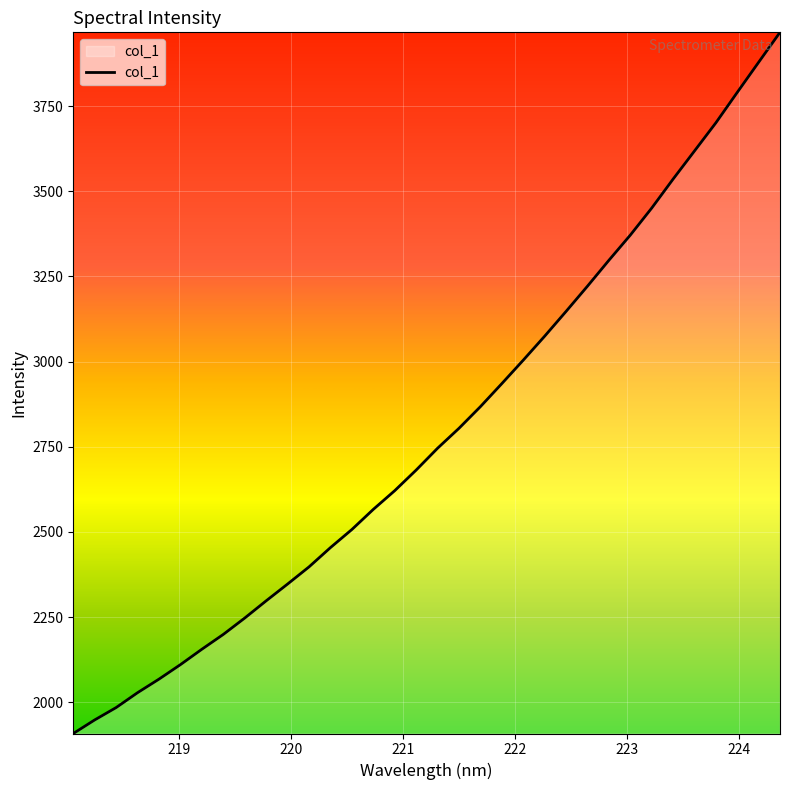

What is the difference between the maximum and minimum values?

2058.7